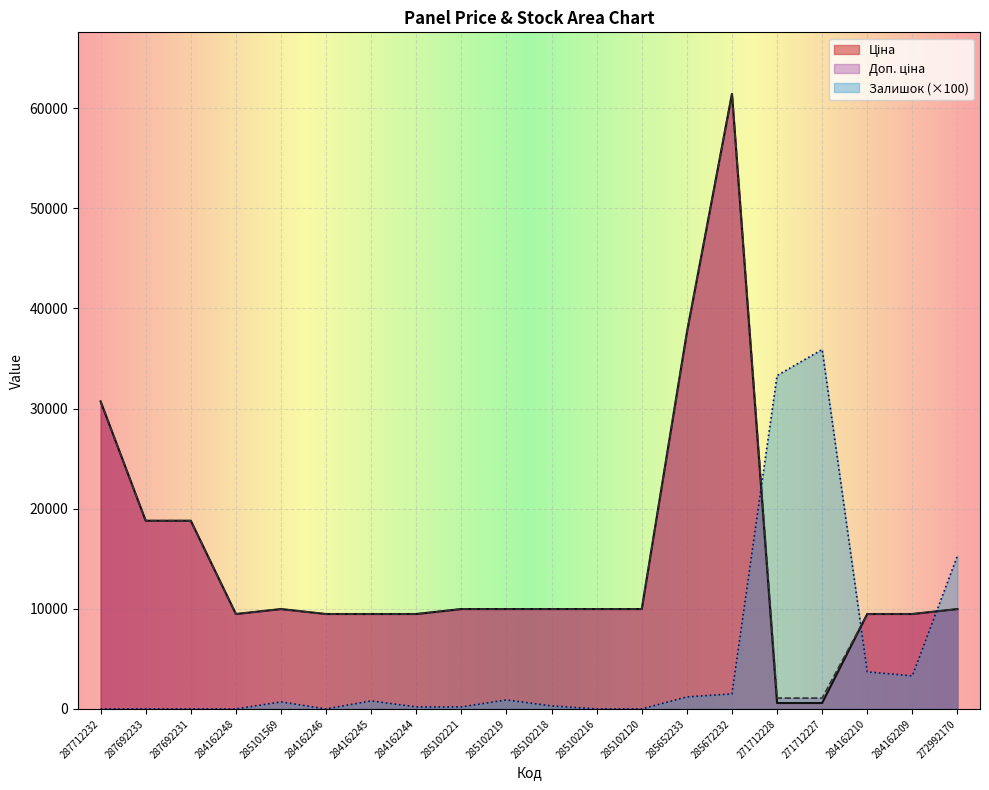

Rank the series at 285652233 from highest to lowest value.

Ціна, Доп. ціна, Залишок